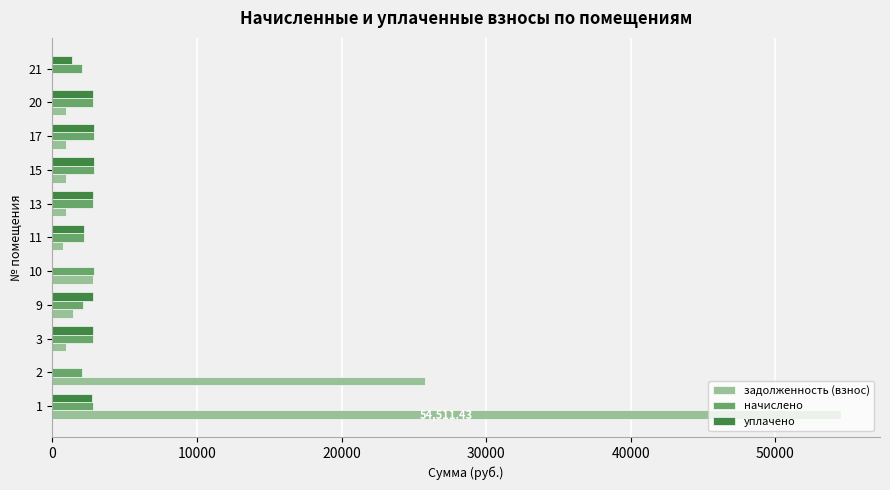

Which series changed the most between 1 and 3?

задолженность (взнос)